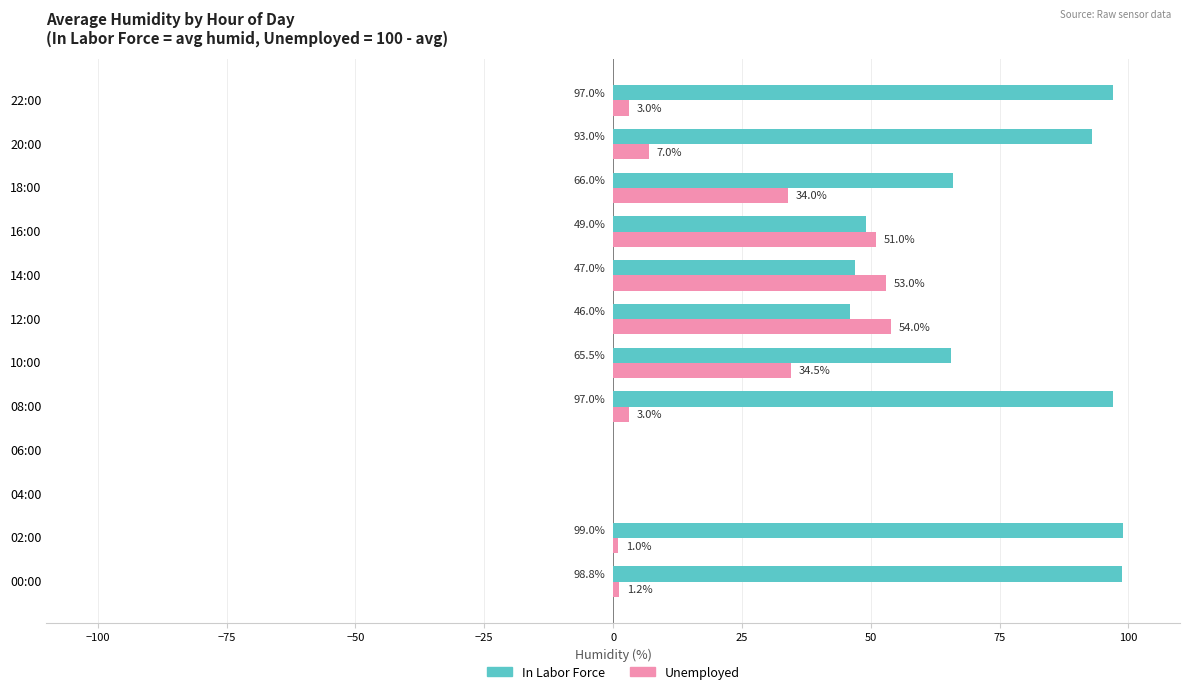

At which label is Unemployed closest to 27?

18:00